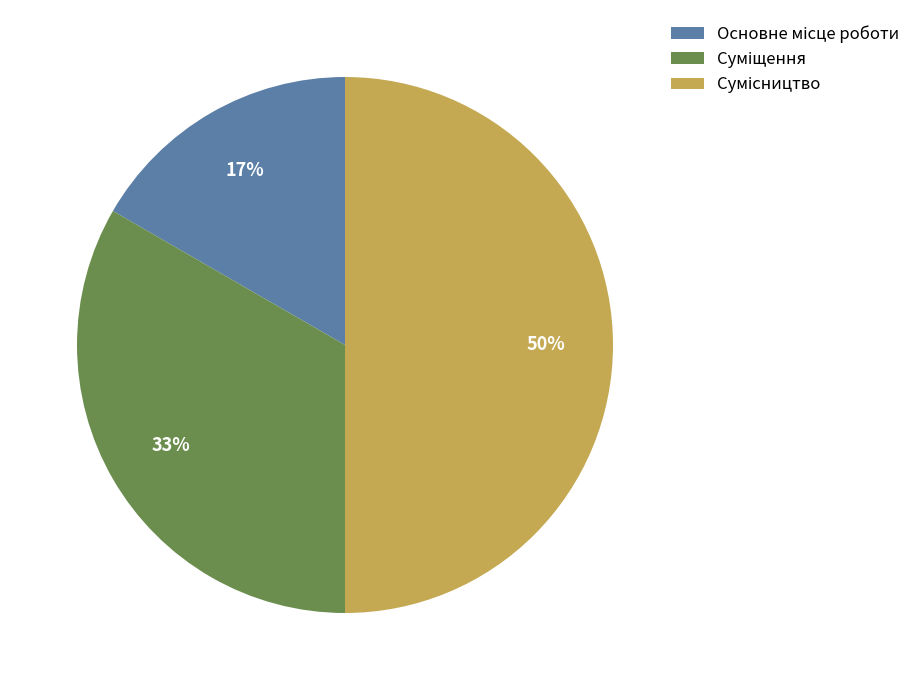

To the nearest percent, what is the difference between the largest and smallest slice percentages?

33%